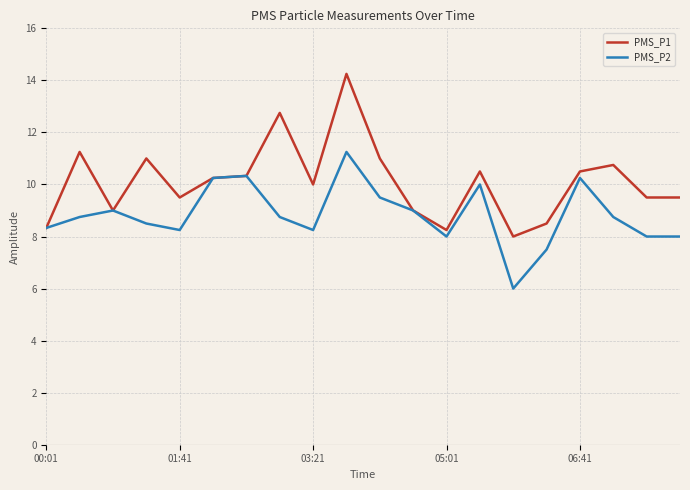

What is the minimum value shown in the chart?

6.0